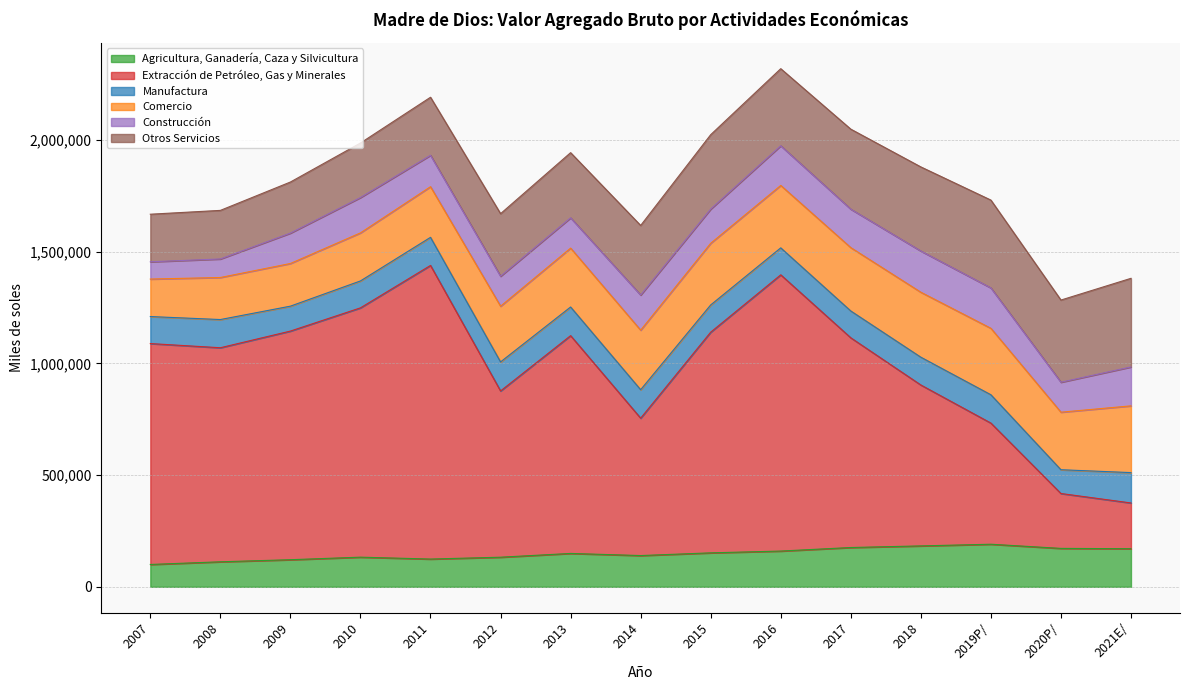

At which category does Otros Servicios reach its first local valley?

2020P/